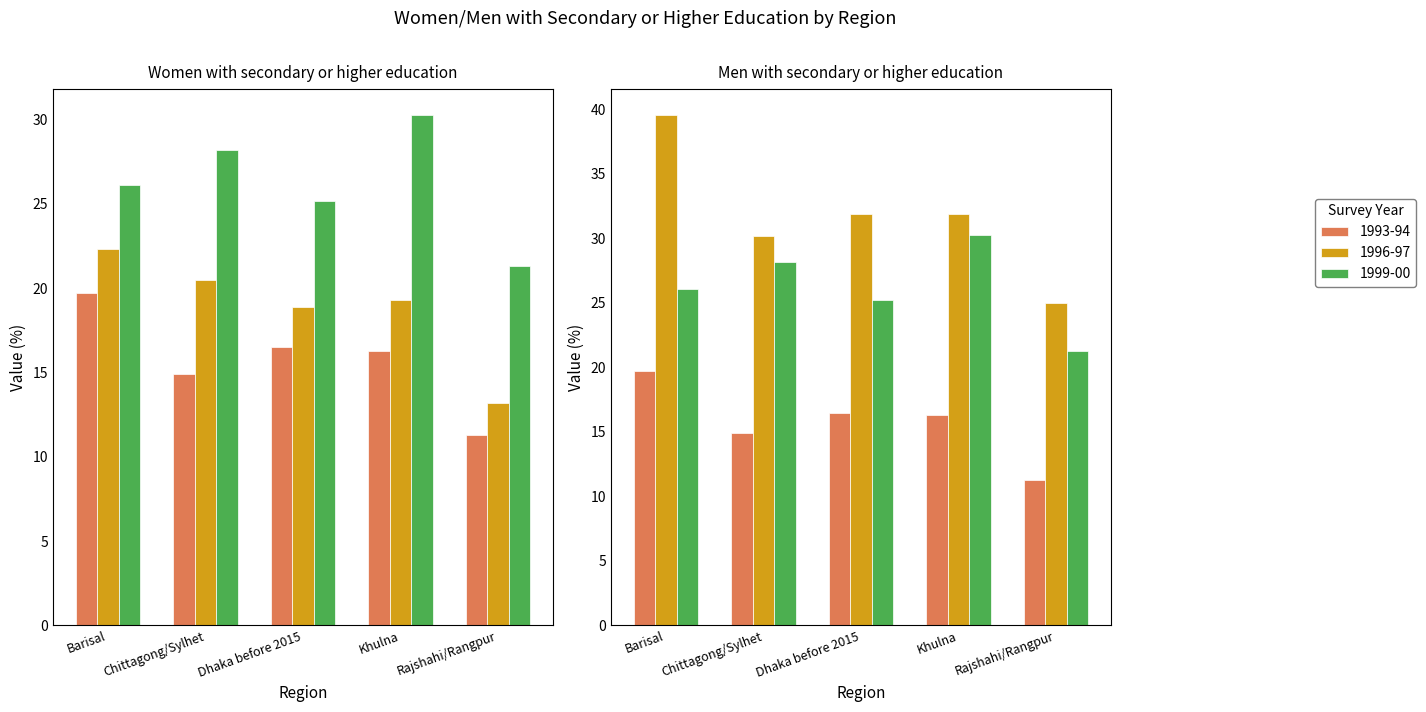

How many values in the 1999-00 series are below 26?

2